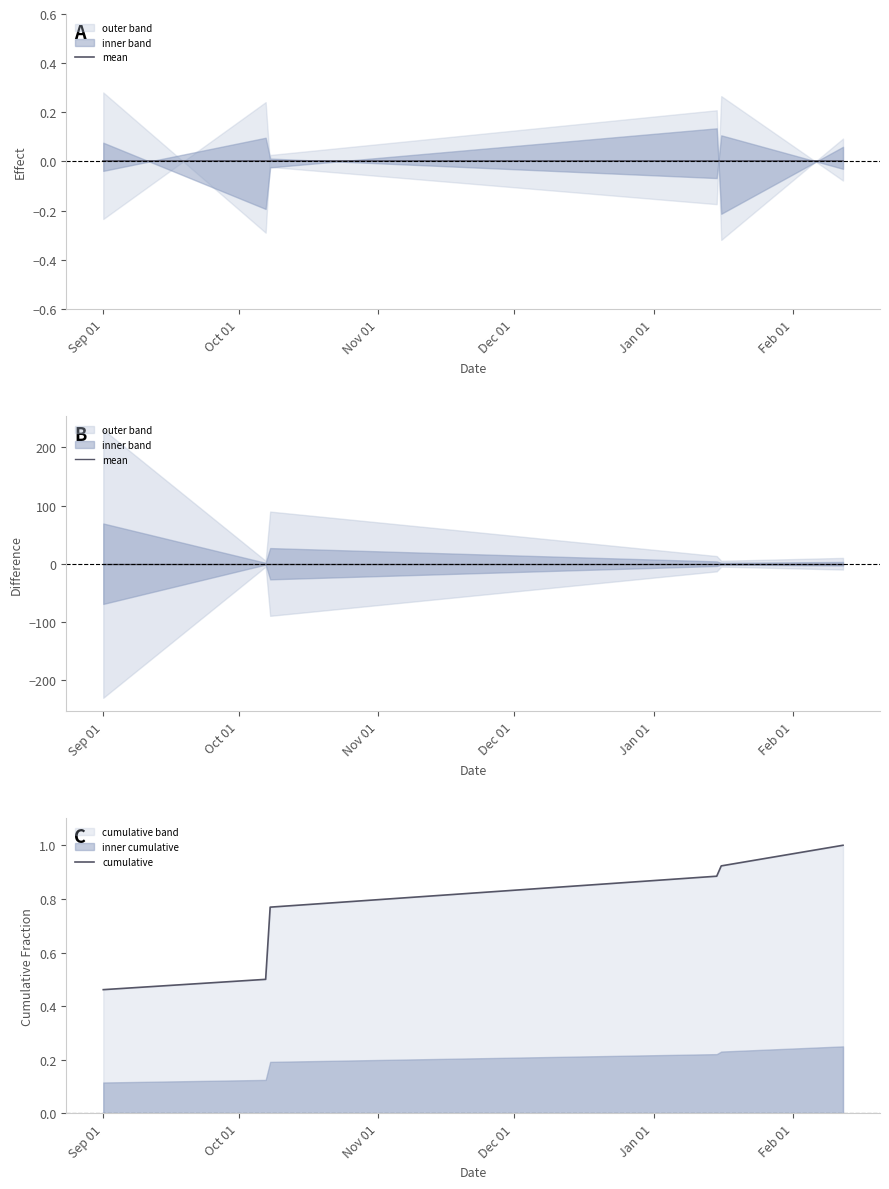

True or false: cumulative has a value of 0.9 at Oct 01.

False